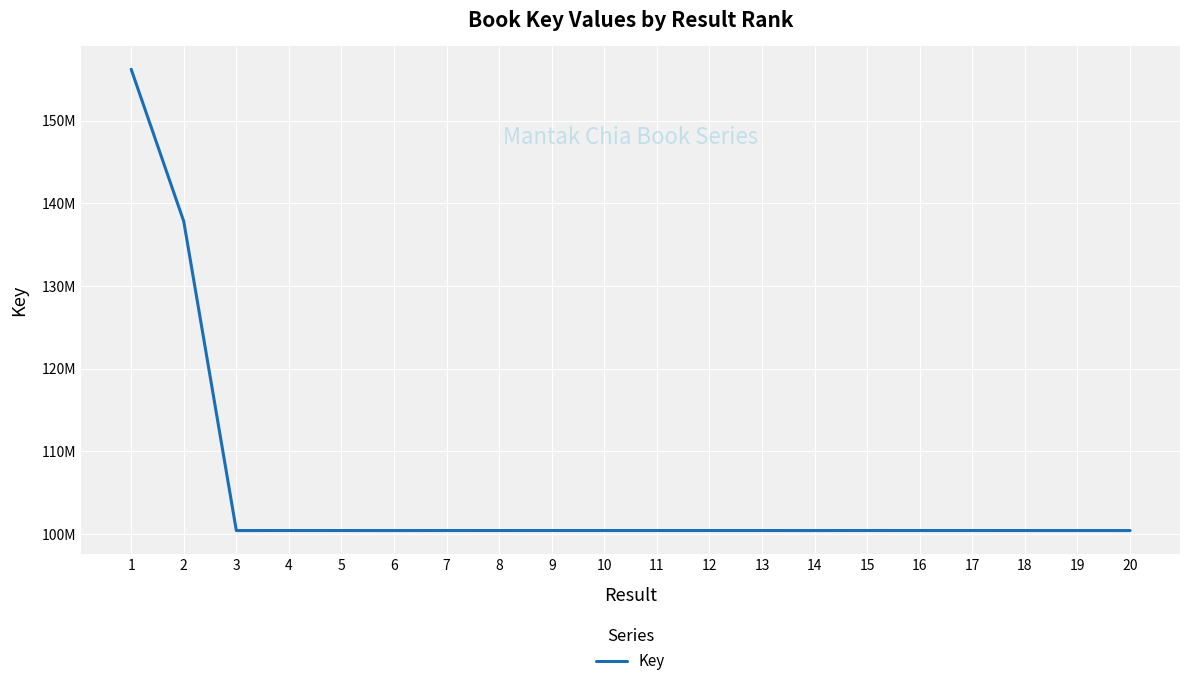

What is the sum of the values at 1 and 11?

256646226